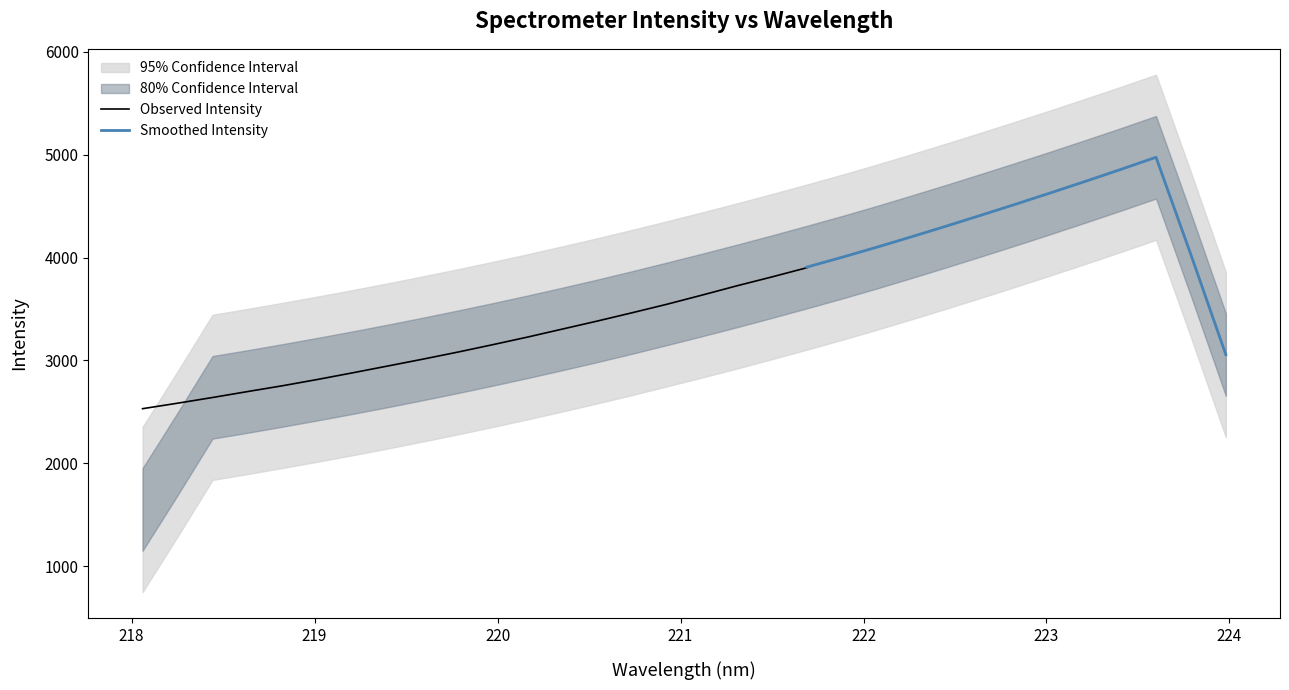

What is the highest value of the Observed Intensity series?

3901.5